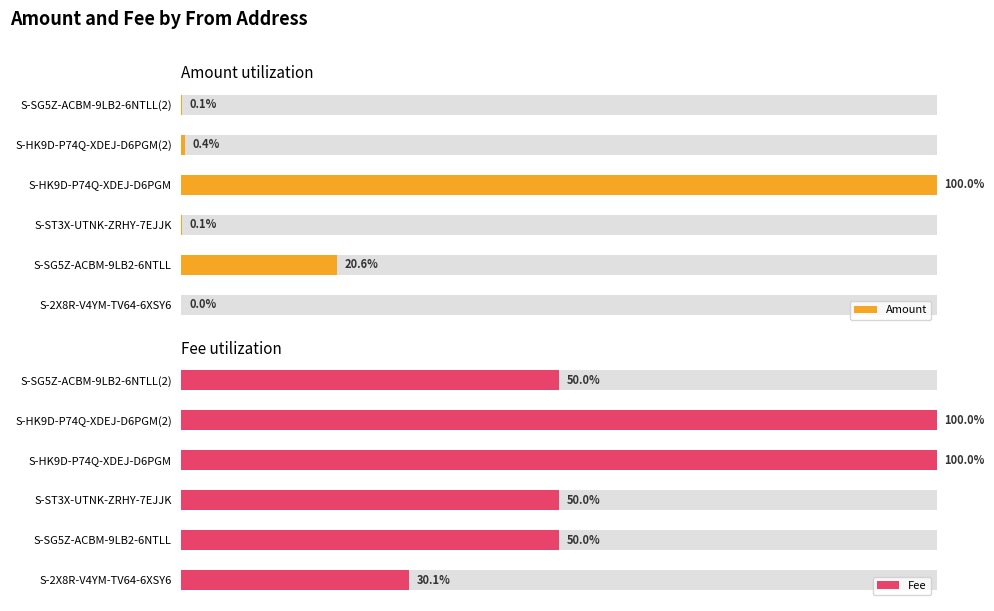

What is the sum of all Amount values?

121.3